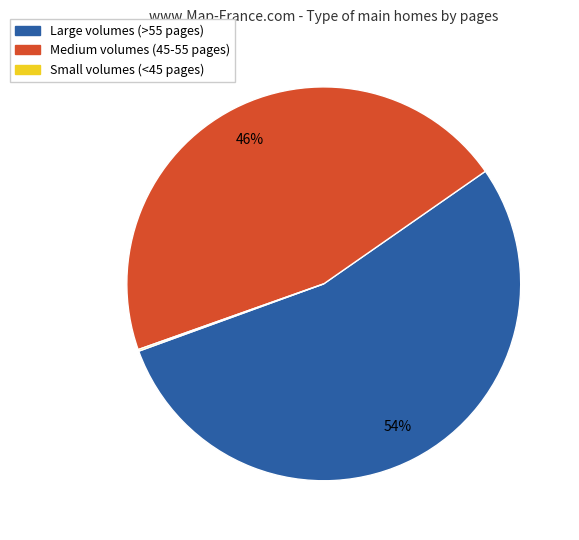

Which category has the biggest portion of the pie?

Large volumes (>55 pages)